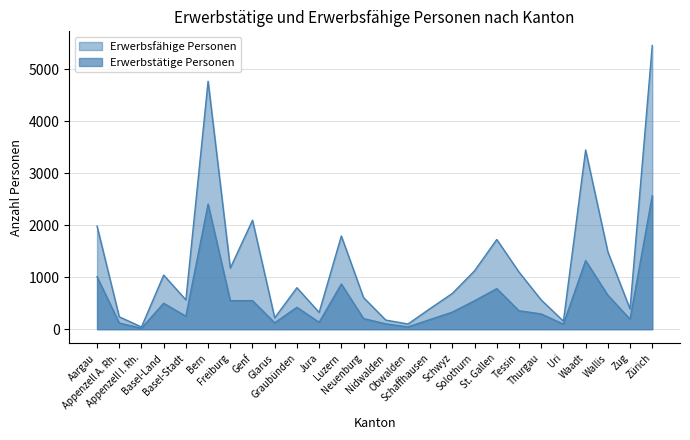

What is the sum of all Erwerbsfähige Personen values?

32476